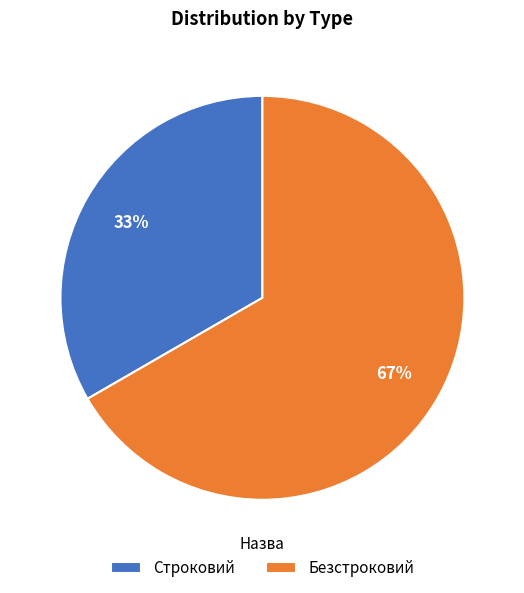

What is the smallest slice in the pie chart?

Строковий